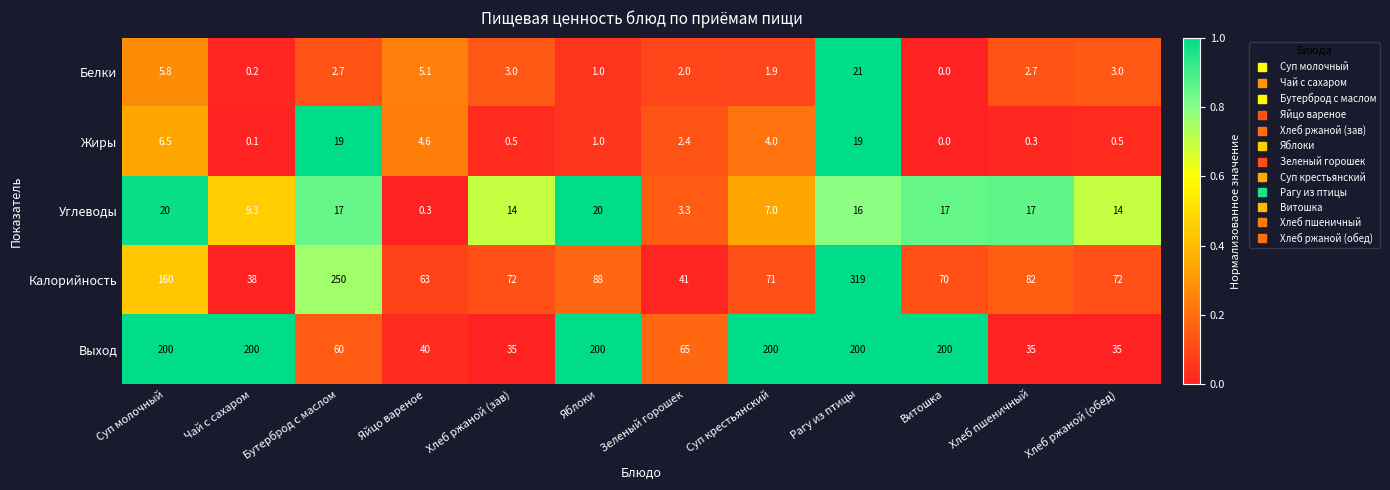

At Зеленый горошек, list the series in order from largest to smallest.

Выход, Калорийность, Углеводы, Жиры, Белки